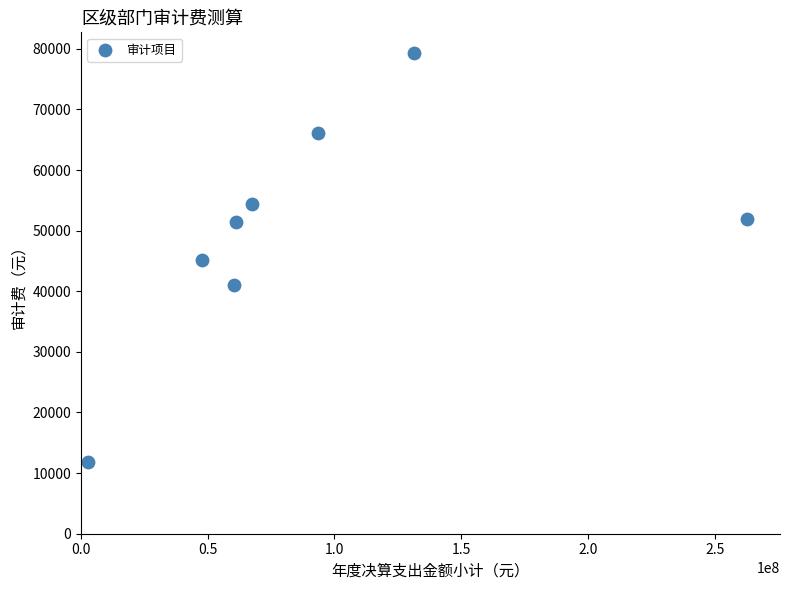

What is the range of Y values (max minus min)?

67551